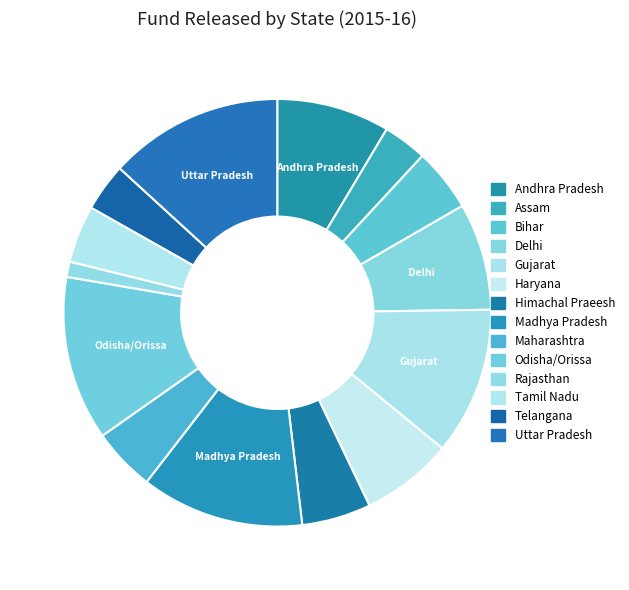

Count the number of slices in the pie.

14